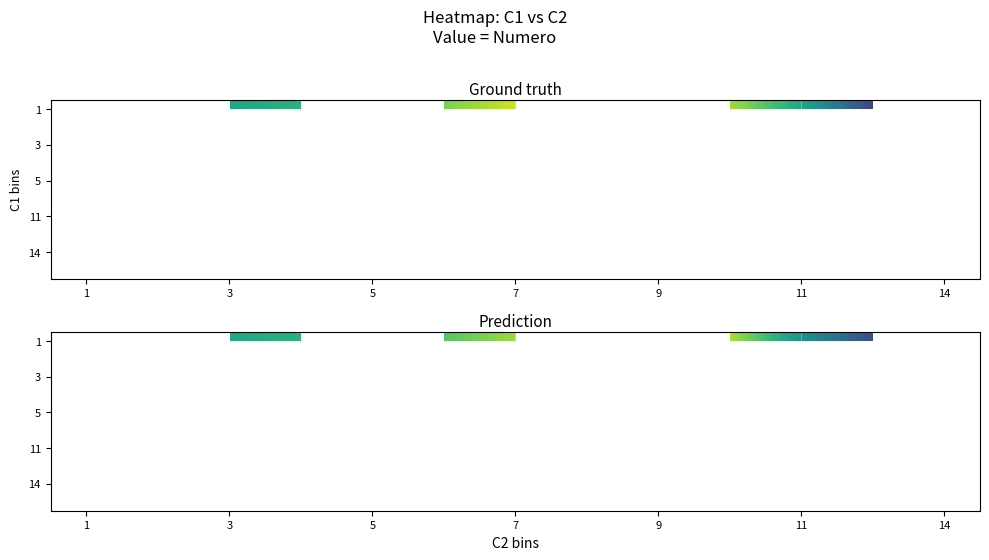

Which has a higher value, 12 or 9?

9